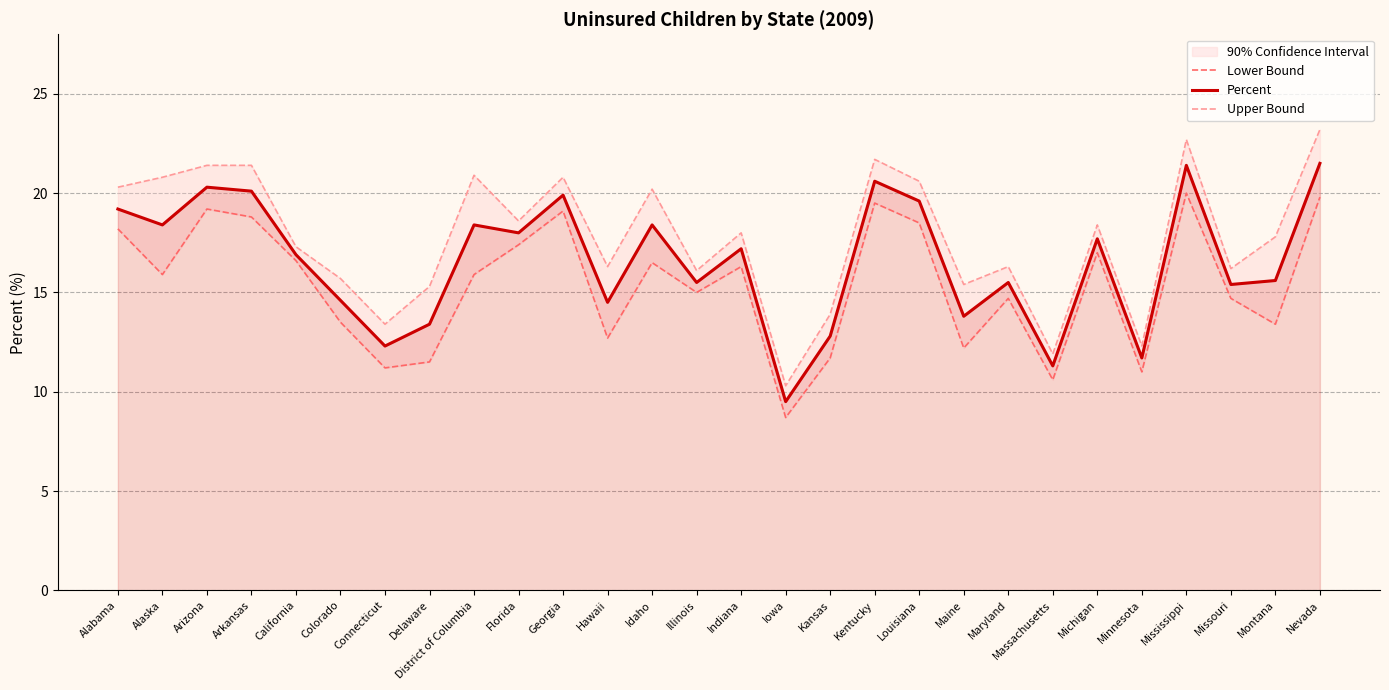

At how many categories does at least one series exceed 22?

2